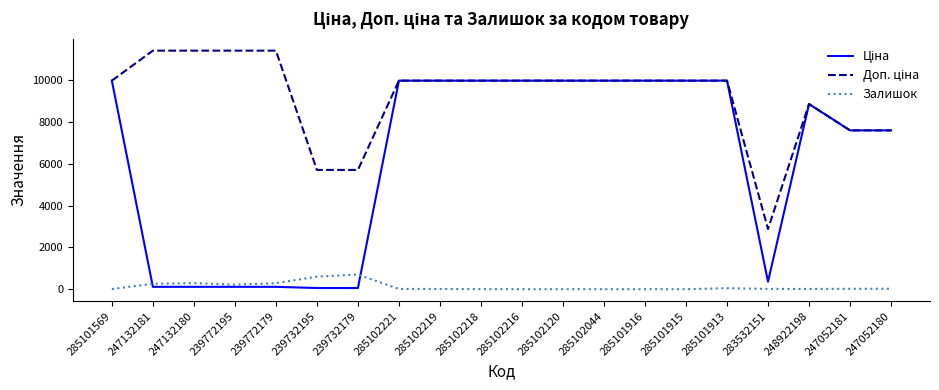

What is the maximum value for Залишок?

702.0